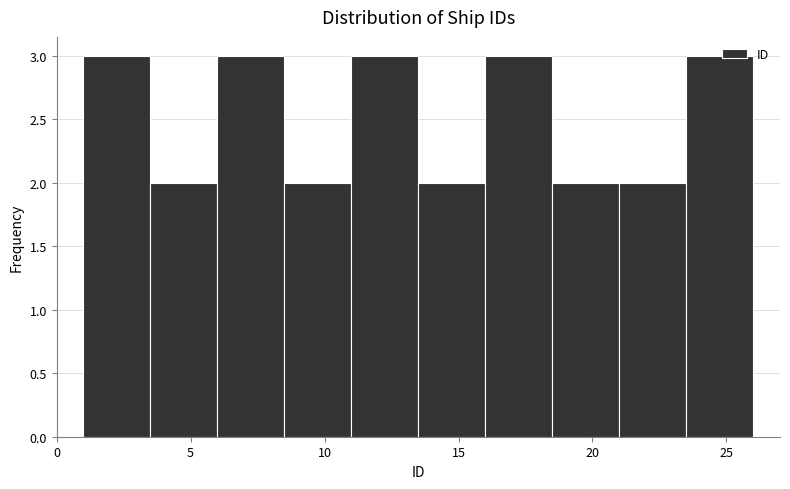

Reading left to right, list every bar in this chart as the range it spans on the x-axis followed by its height. The values are not printed on the chart, so give them approximately, as read against the axis.

1.0 to 3.5: 3
3.5 to 6.0: 2
6.0 to 8.5: 3
8.5 to 11.0: 2
11.0 to 13.5: 3
13.5 to 16.0: 2
16.0 to 18.5: 3
18.5 to 21.0: 2
21.0 to 23.5: 2
23.5 to 26.0: 3